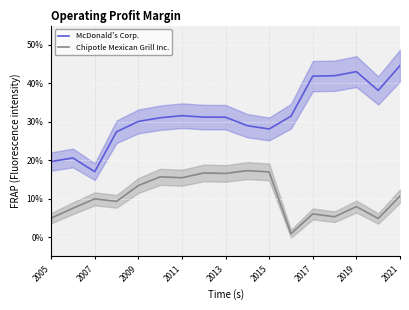

In Chipotle Mexican Grill Inc., how many points are higher than both neighbors (excluding endpoints)?

6